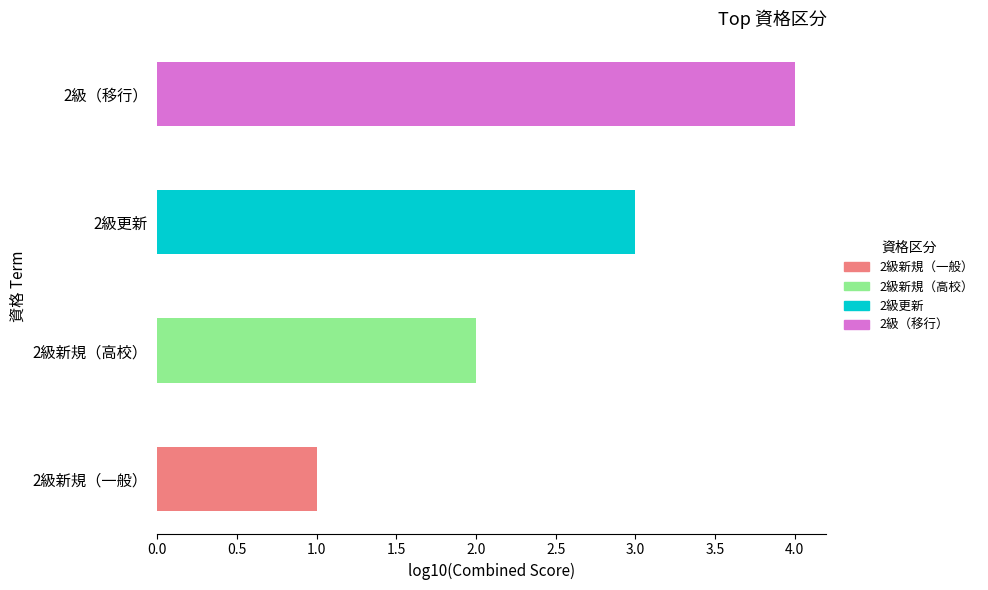

True or false: the data shows 2 at 2級（移行）.

False